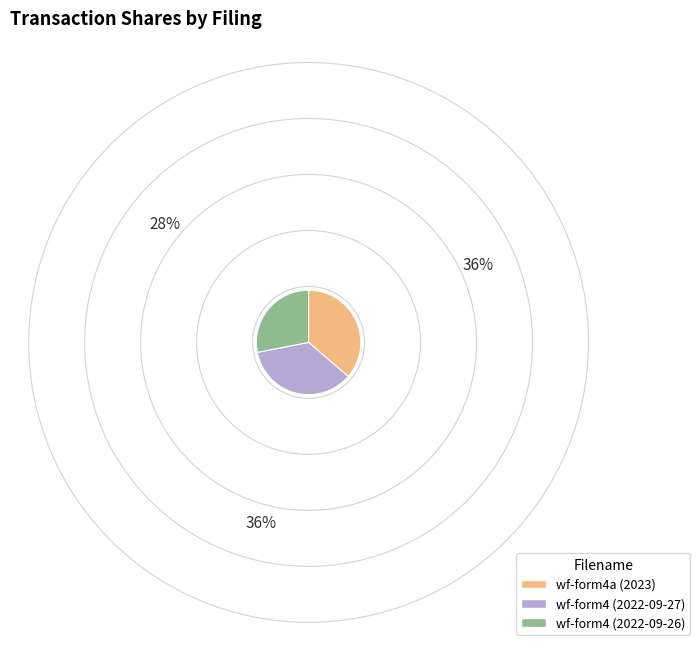

Does any single category account for the majority?

No